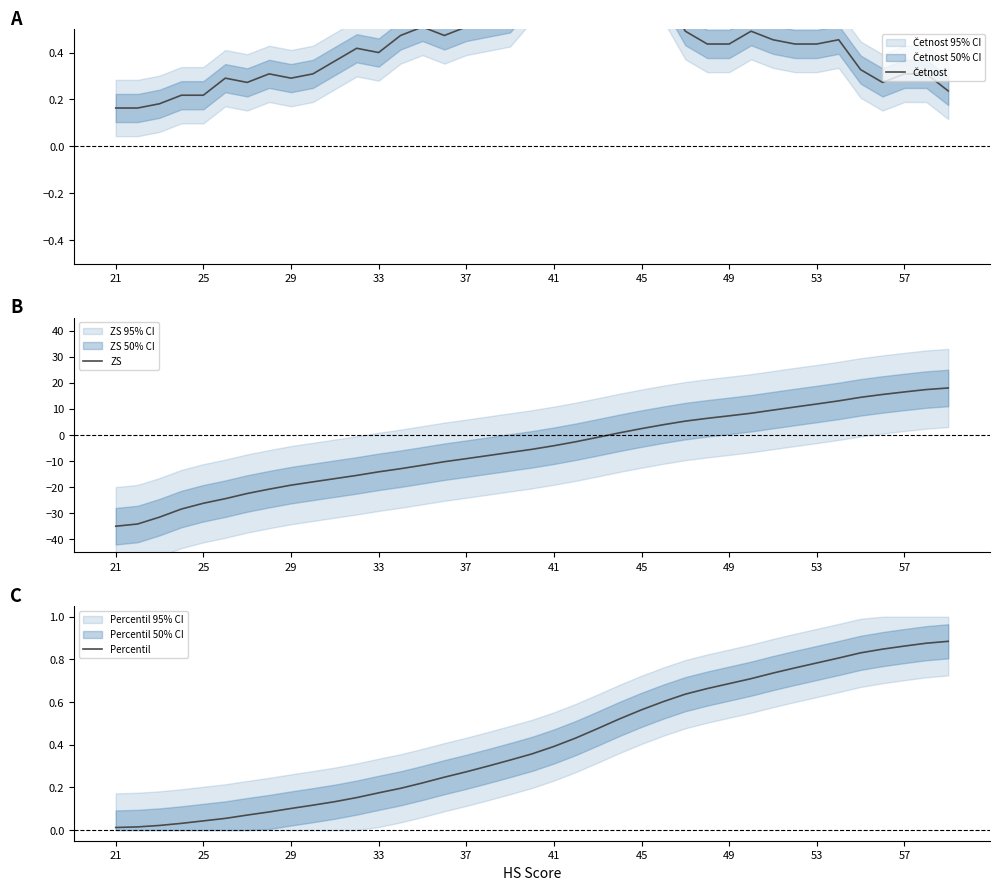

Which series has the largest range (max minus min)?

ZS